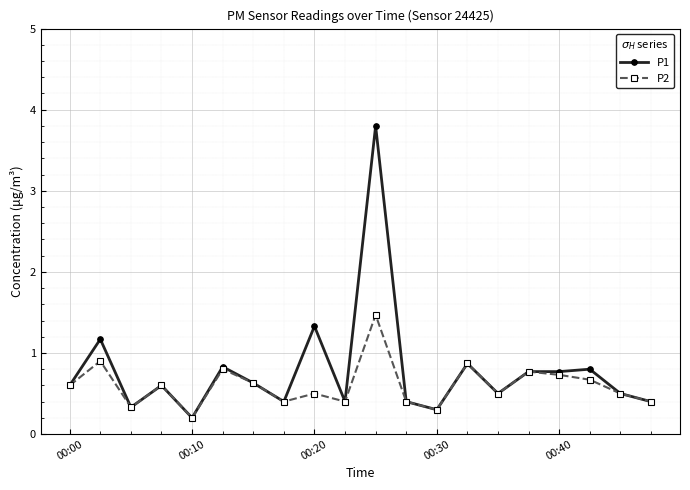

Which series has the widest spread of values?

P1